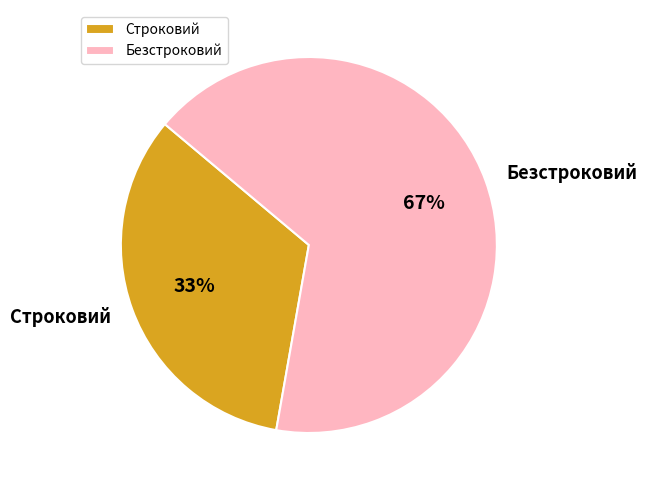

The Строковий slice represents 33% of the pie. True or false?

True